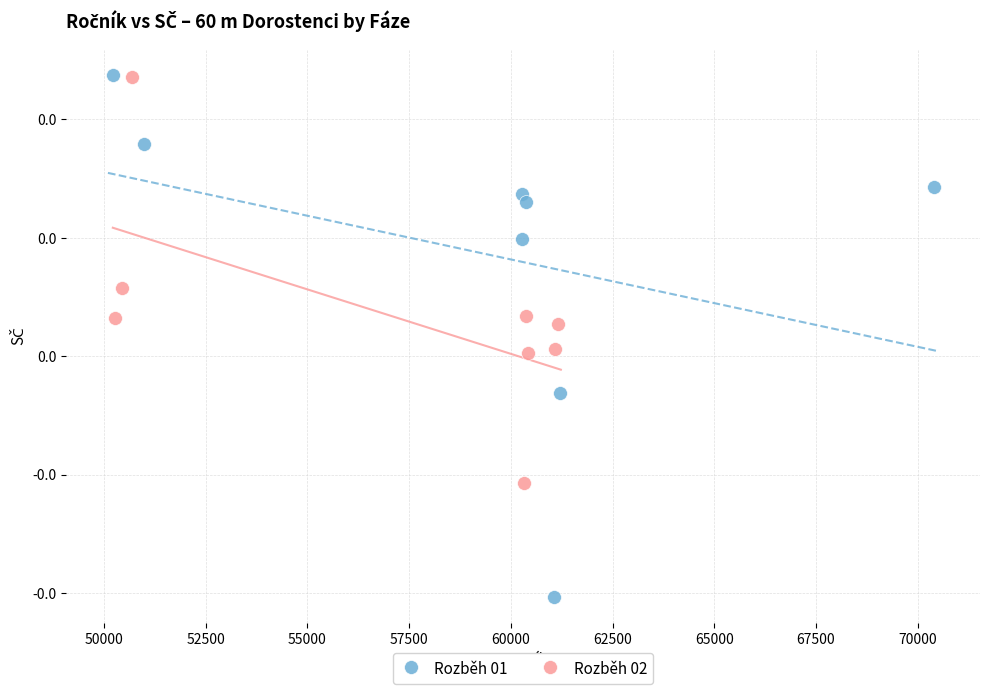

Which series reaches the minimum Y coordinate?

Rozběh 01